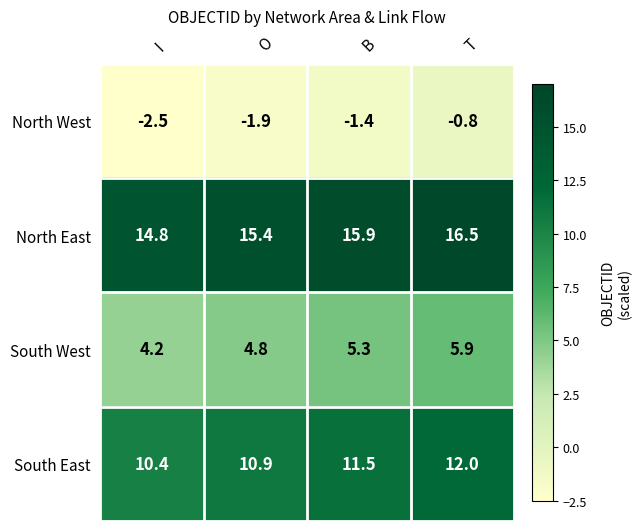

Which category has the highest value across all series?

T